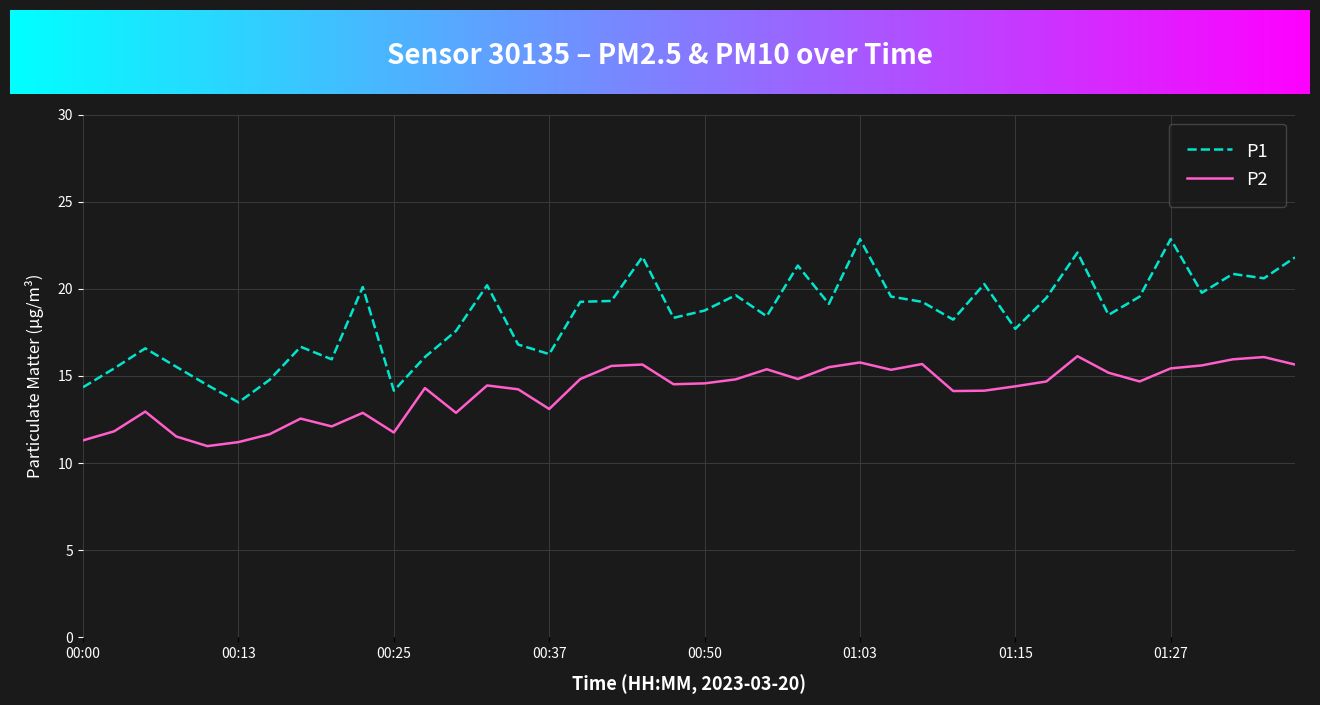

Which series has the largest total across all categories?

P1